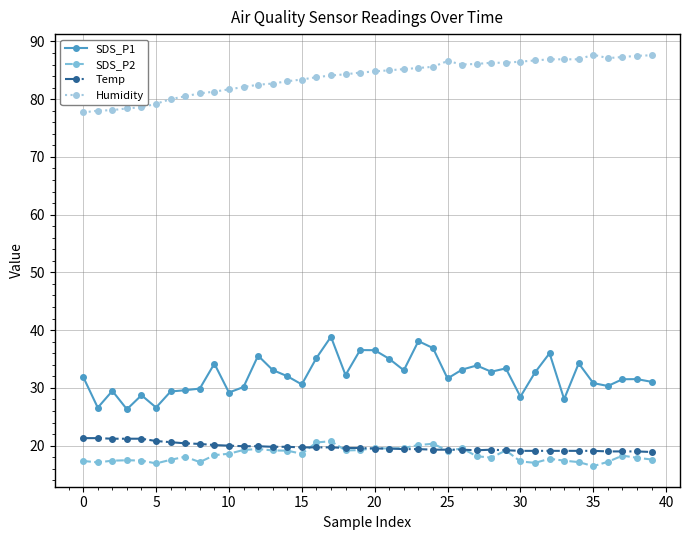

True or false: SDS_P1 has more than 1 interior local peaks.

True